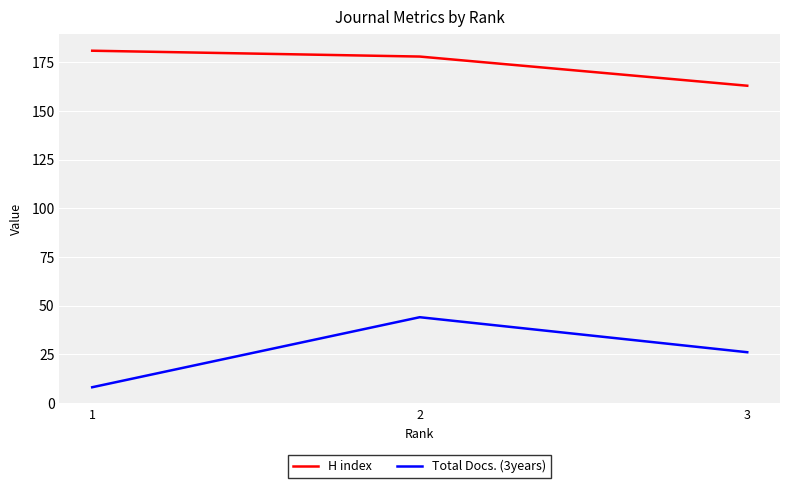

At how many categories does at least one series exceed 64?

3